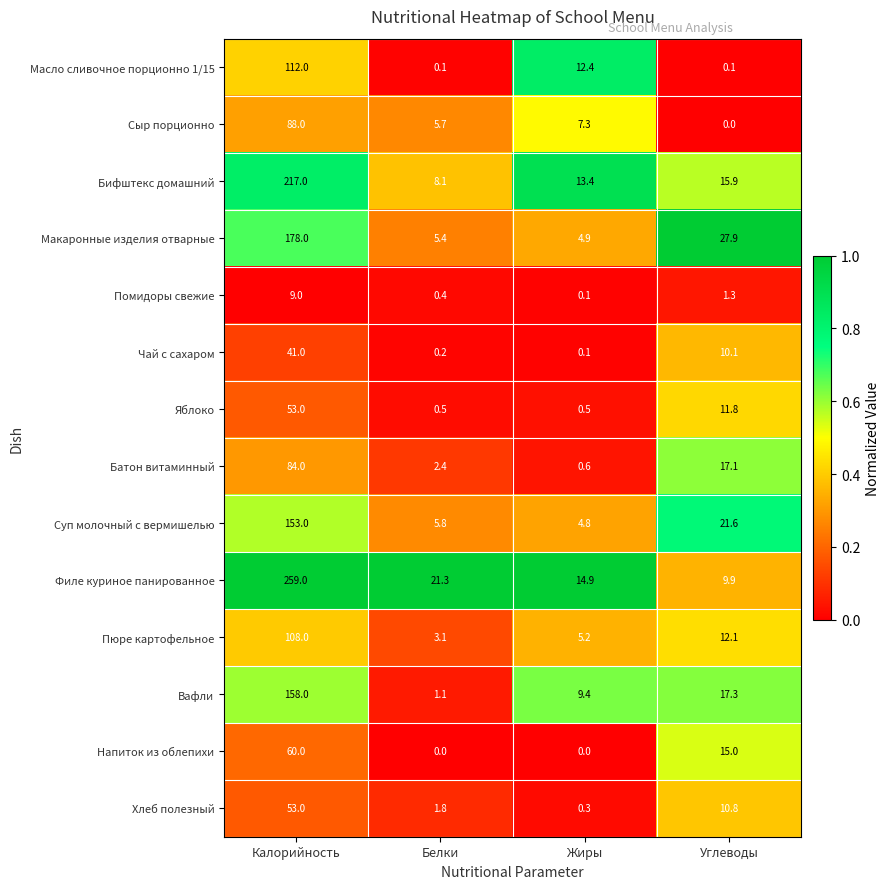

Which category has the lowest value in the Макаронные изделия отварные series?

Жиры